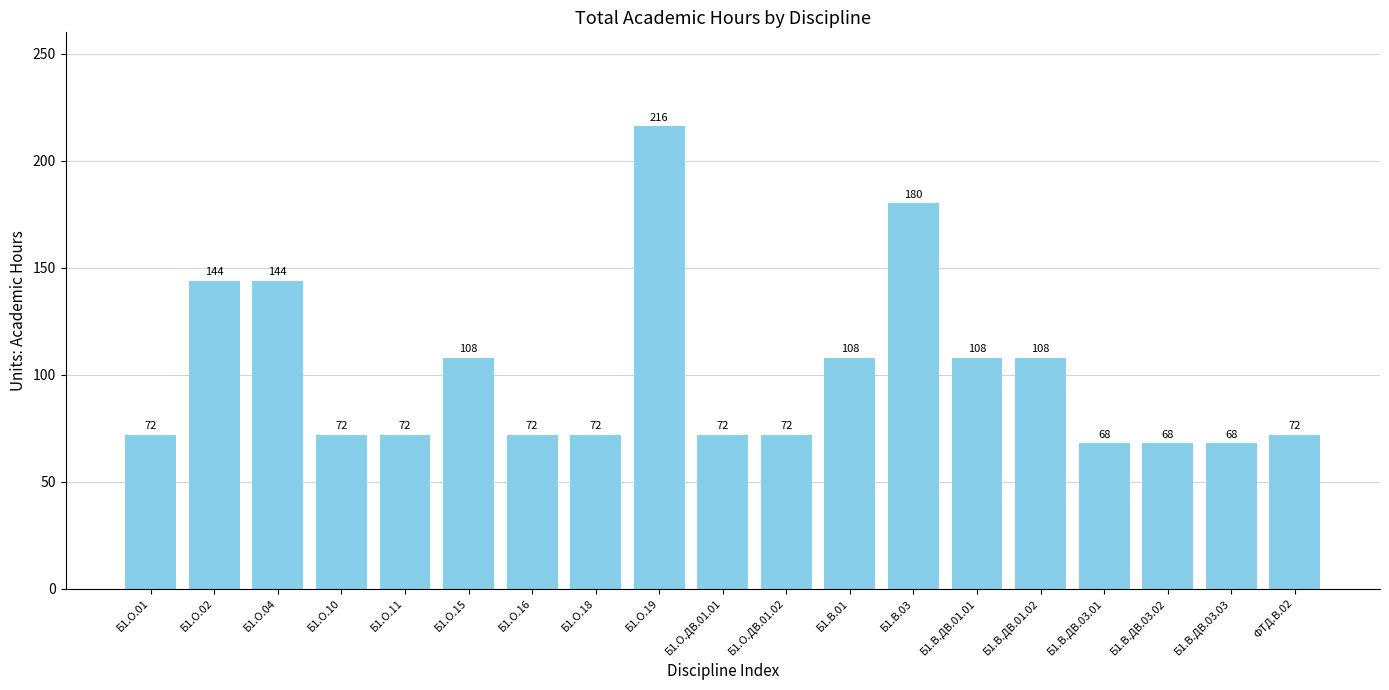

How many bars are there in total?

19